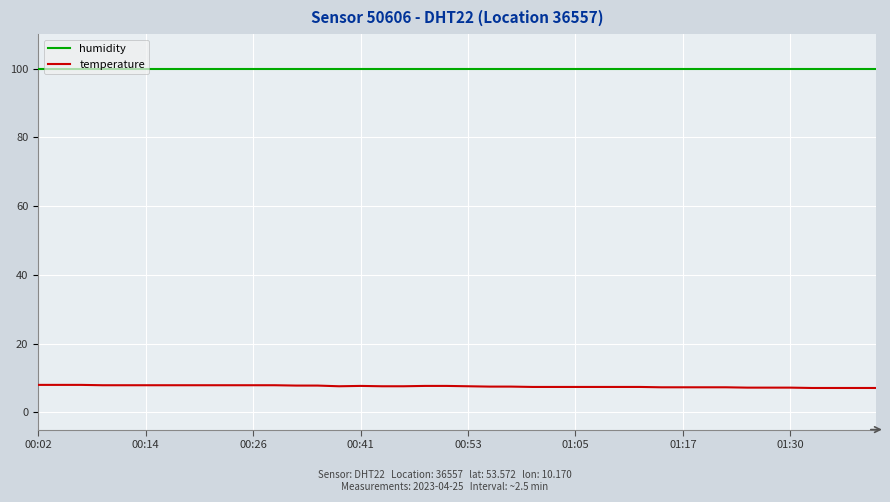

Does the chart have visible grid lines?

Yes